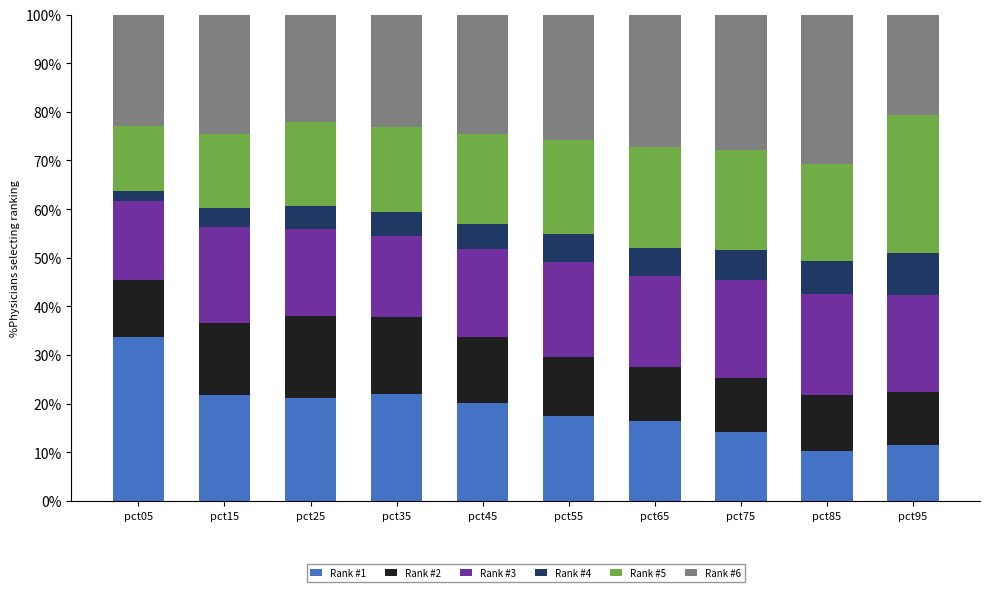

What is the difference between the second highest and minimum values in the Rank #1 series?

11.6